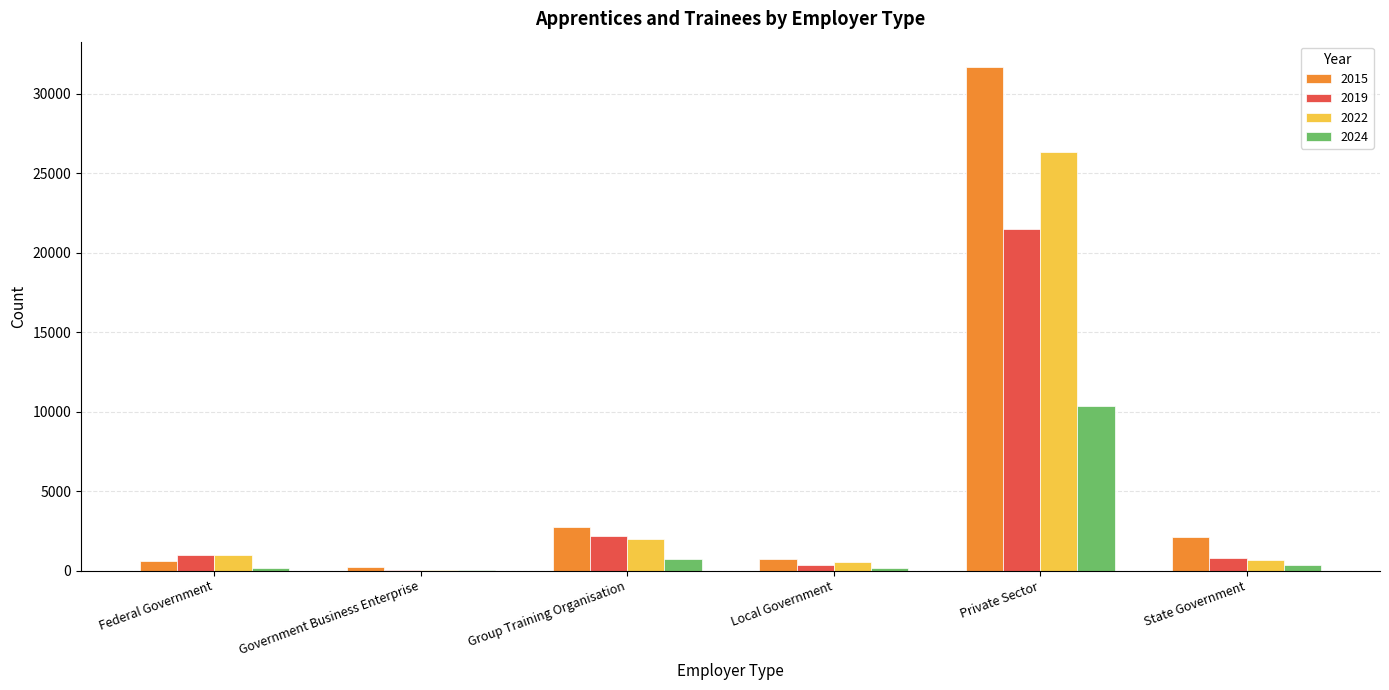

Which category has the highest value across all series?

Private Sector